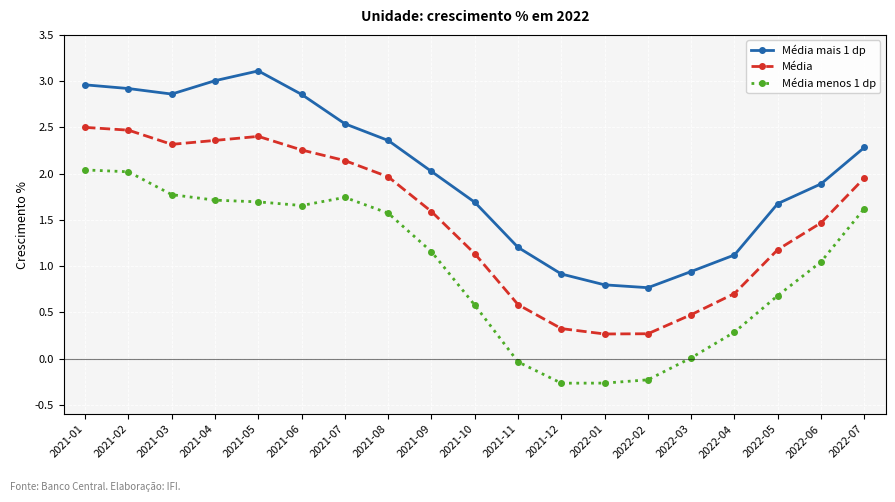

How many data points does each series have?

19